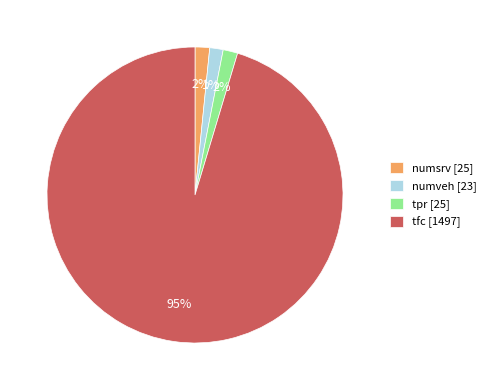

Is it true that numsrv is 2% of the pie?

True